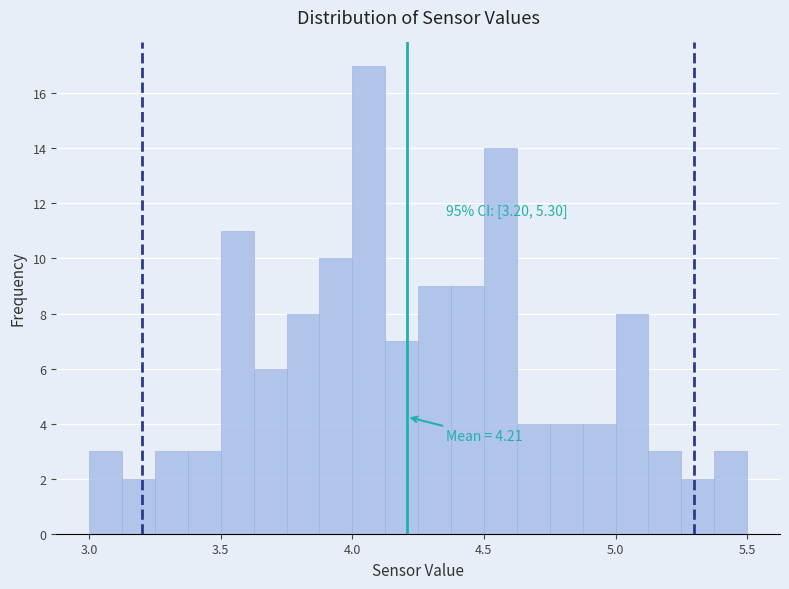

Read against the x-axis, roughly where is the centre of the tallest bar?

4.05